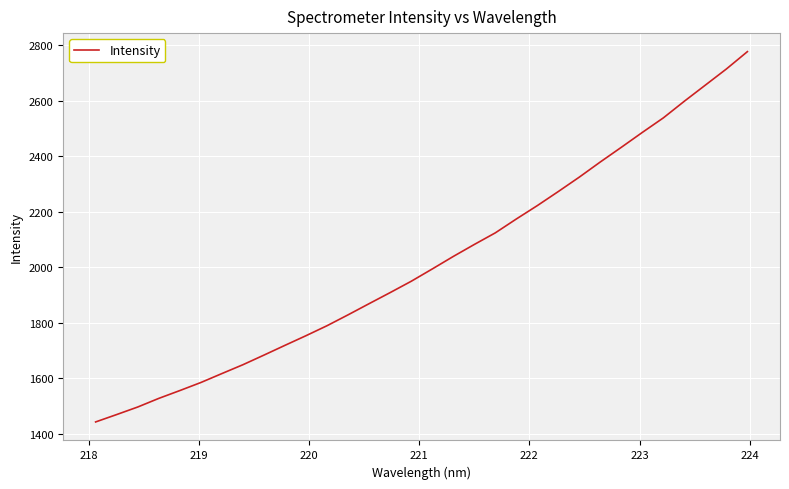

What is the minimum value shown in the chart?

1443.3